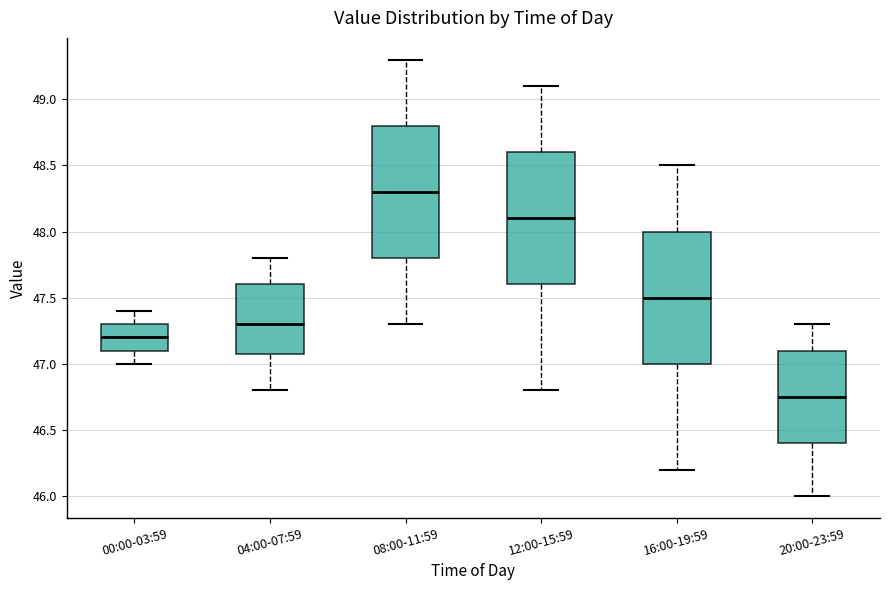

Reading left to right, transcribe this box plot: for each box, give where its median line is, the range the box spans, and where its two whiskers end, as read against the y-axis. The values are not printed on the chart, so give them approximately, as read against the axis.

00:00-03:59: median 47.20, box 47.10 to 47.30, whiskers 47.00 to 47.40
04:00-07:59: median 47.30, box 47.10 to 47.60, whiskers 46.80 to 47.80
08:00-11:59: median 48.30, box 47.80 to 48.80, whiskers 47.30 to 49.30
12:00-15:59: median 48.10, box 47.60 to 48.60, whiskers 46.80 to 49.10
16:00-19:59: median 47.50, box 47.00 to 48.00, whiskers 46.20 to 48.50
20:00-23:59: median 46.75, box 46.40 to 47.10, whiskers 46.00 to 47.30